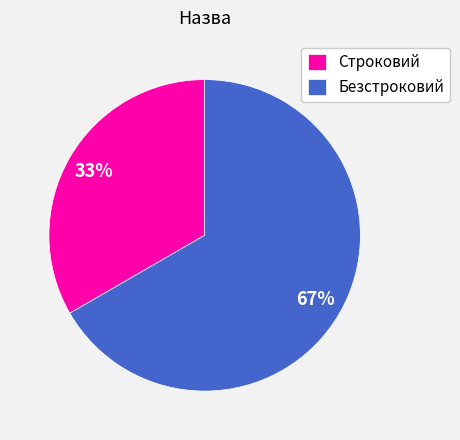

How many segments does this pie chart have?

2